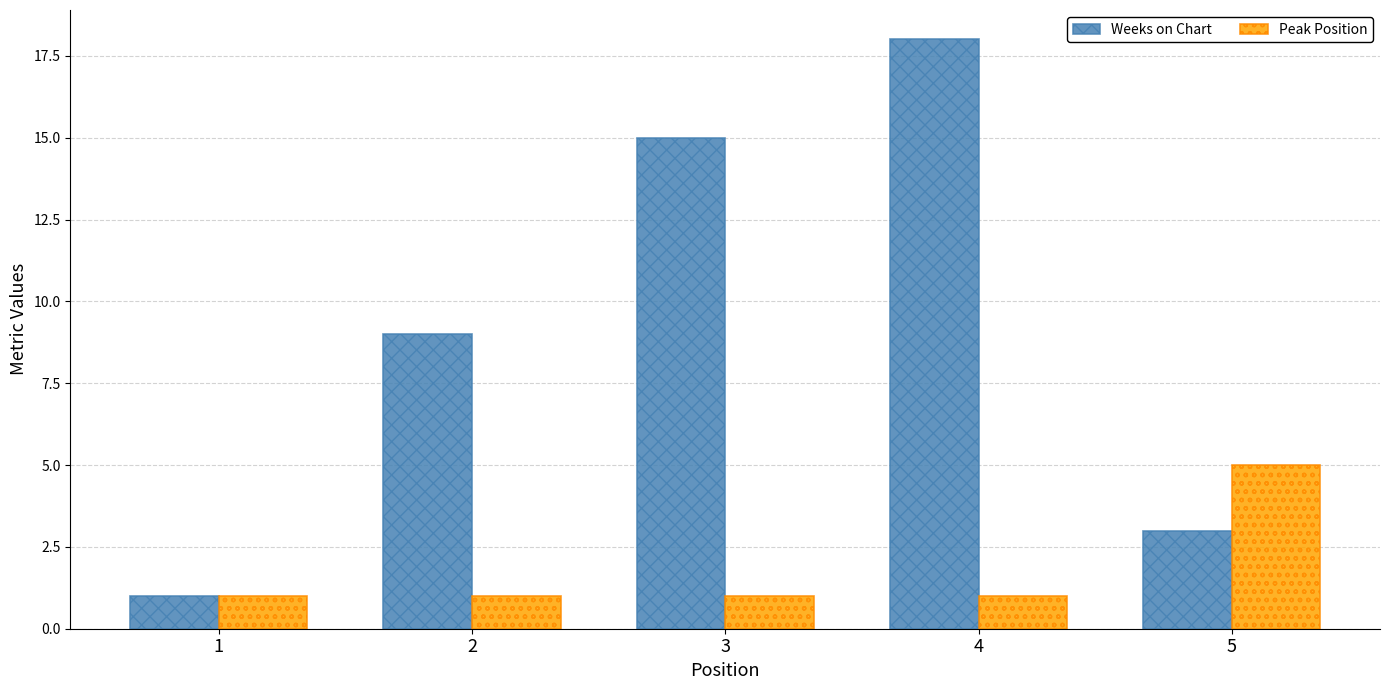

Rank the series at 4 from highest to lowest value.

Weeks on Chart, Peak Position